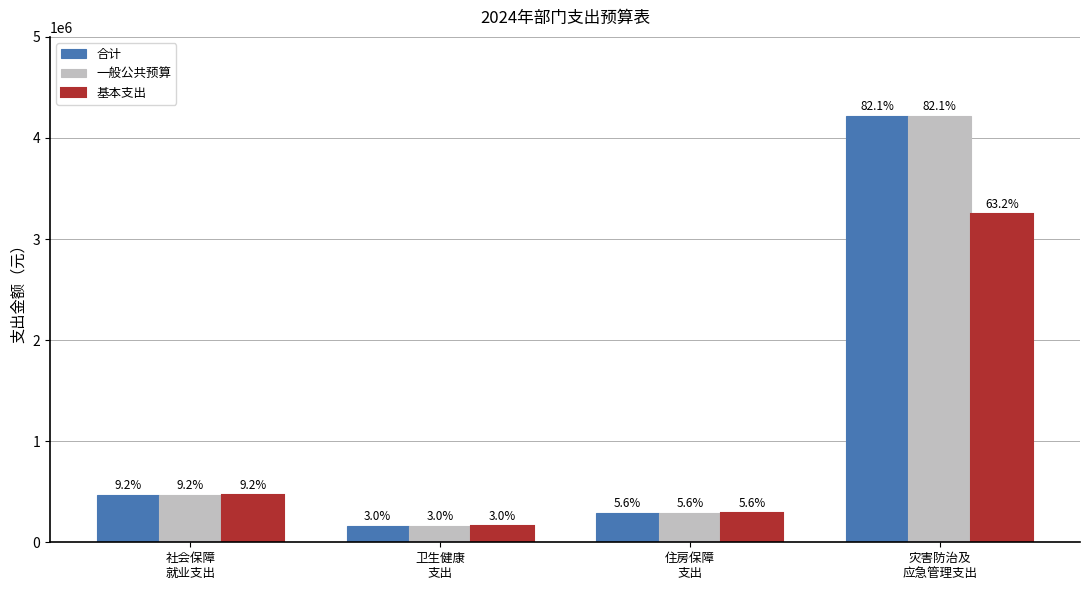

Are the bars grouped side by side (vs. stacked)?

Yes